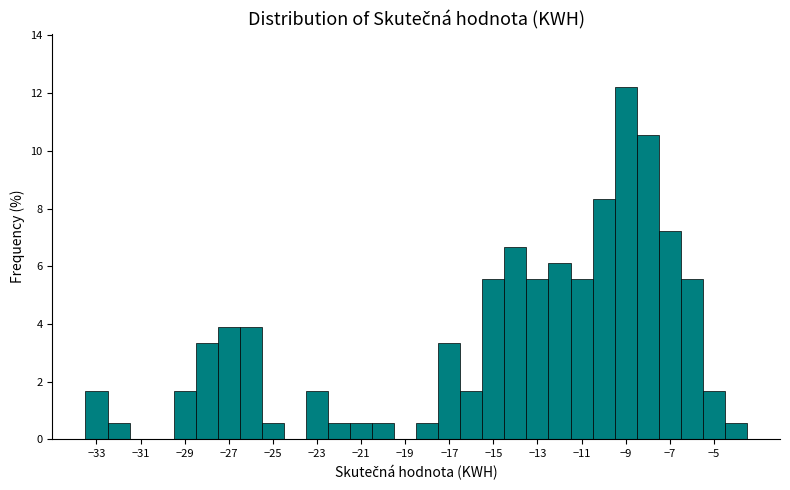

Which range on the x-axis has the tallest bar?

-9.5 to -8.5